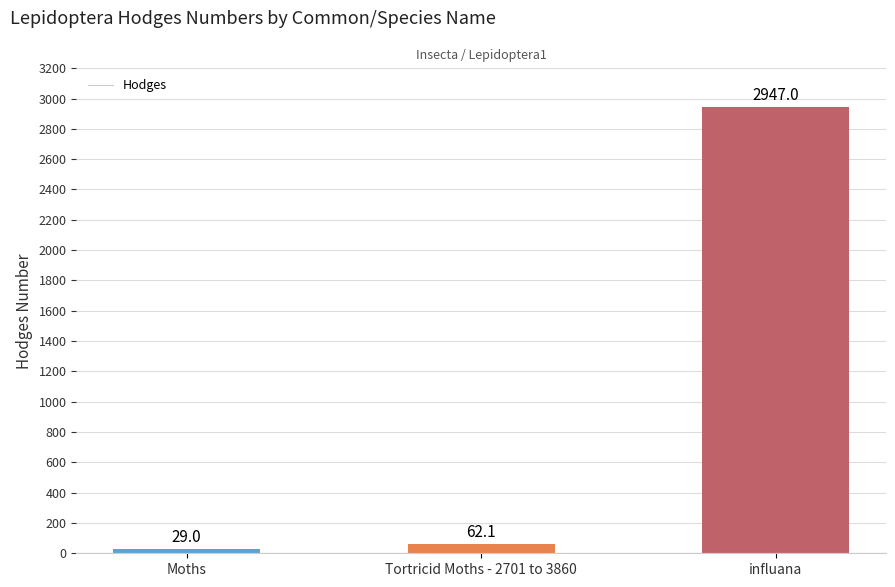

The value at Moths is 29.0. True or false?

True